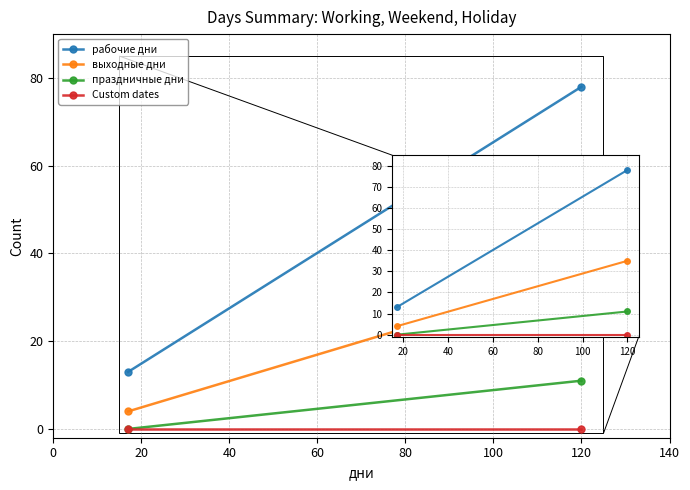

Which has a higher value, 20 or 0?

20